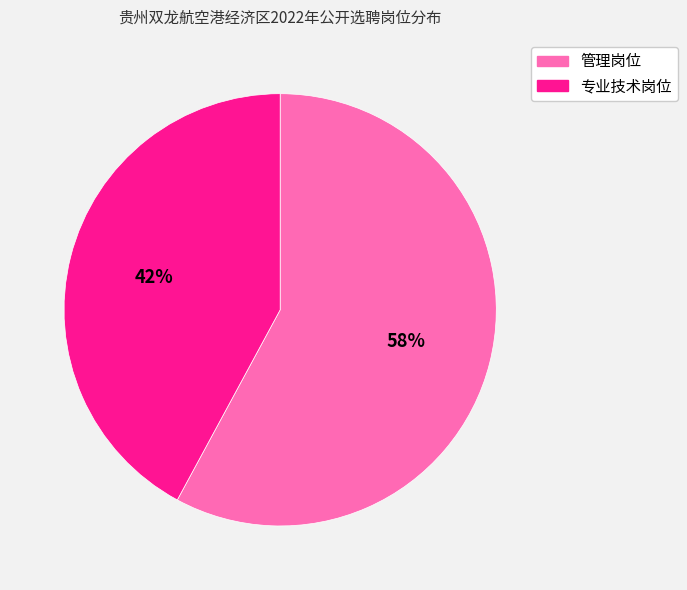

To the nearest percent, what is the difference between the largest and smallest slice percentages?

16%